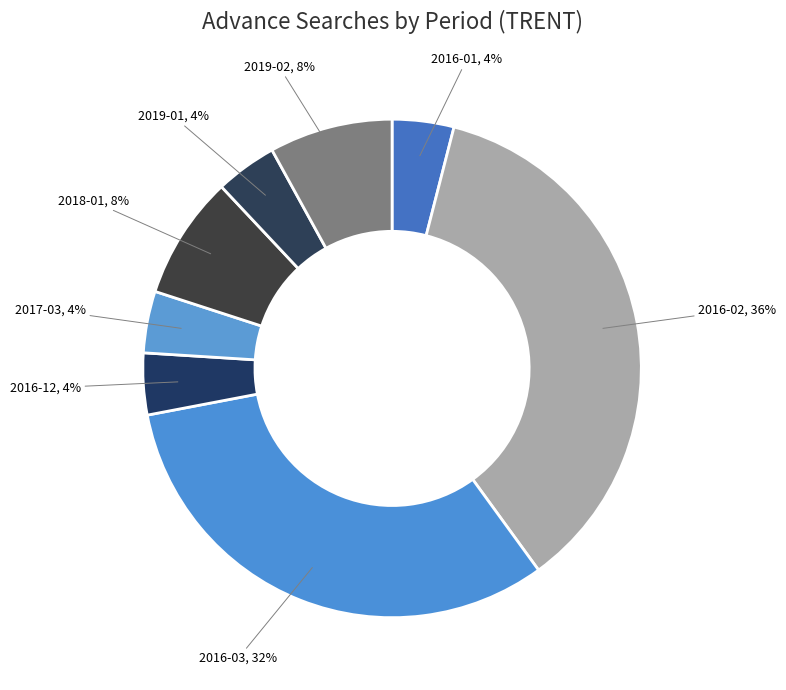

To the nearest percent, what is the average slice percentage?

12%